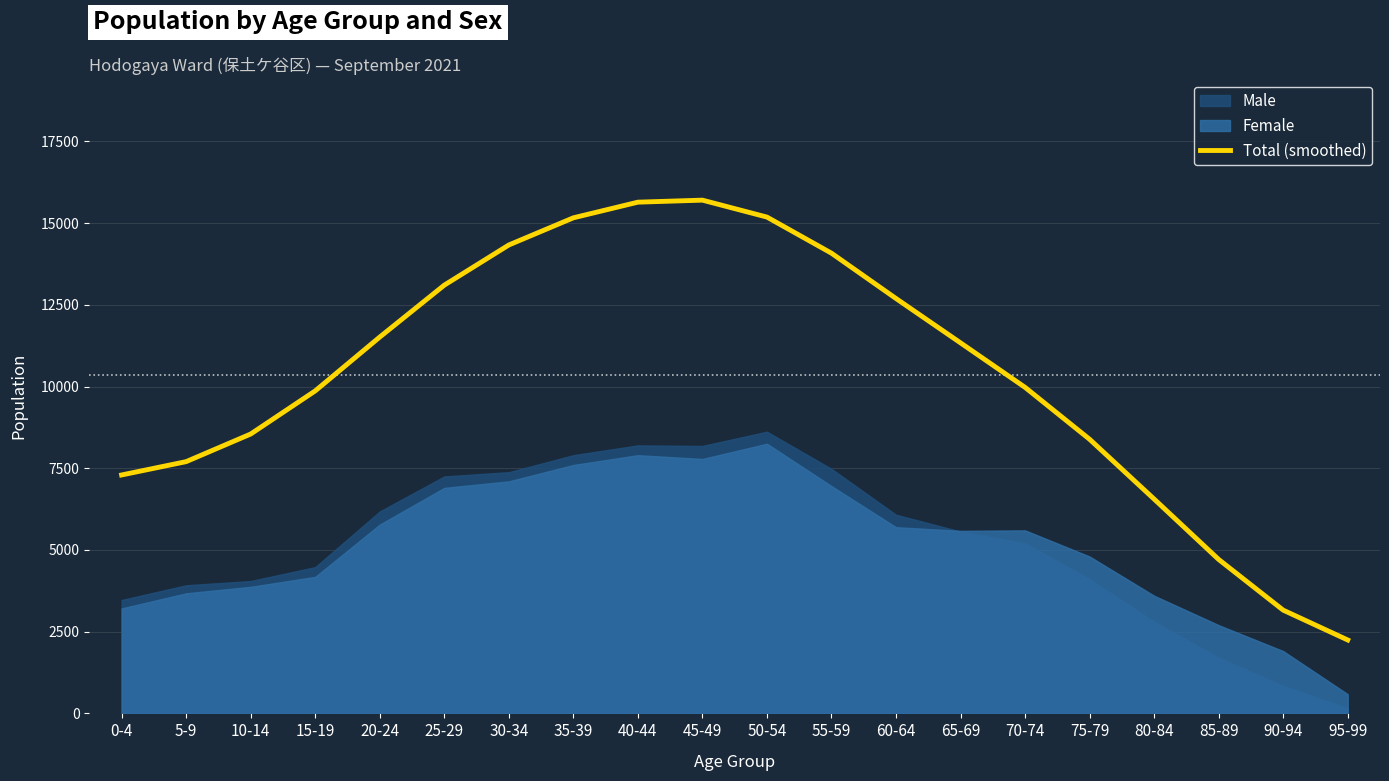

At which label does the data first exceed 11337?

20-24